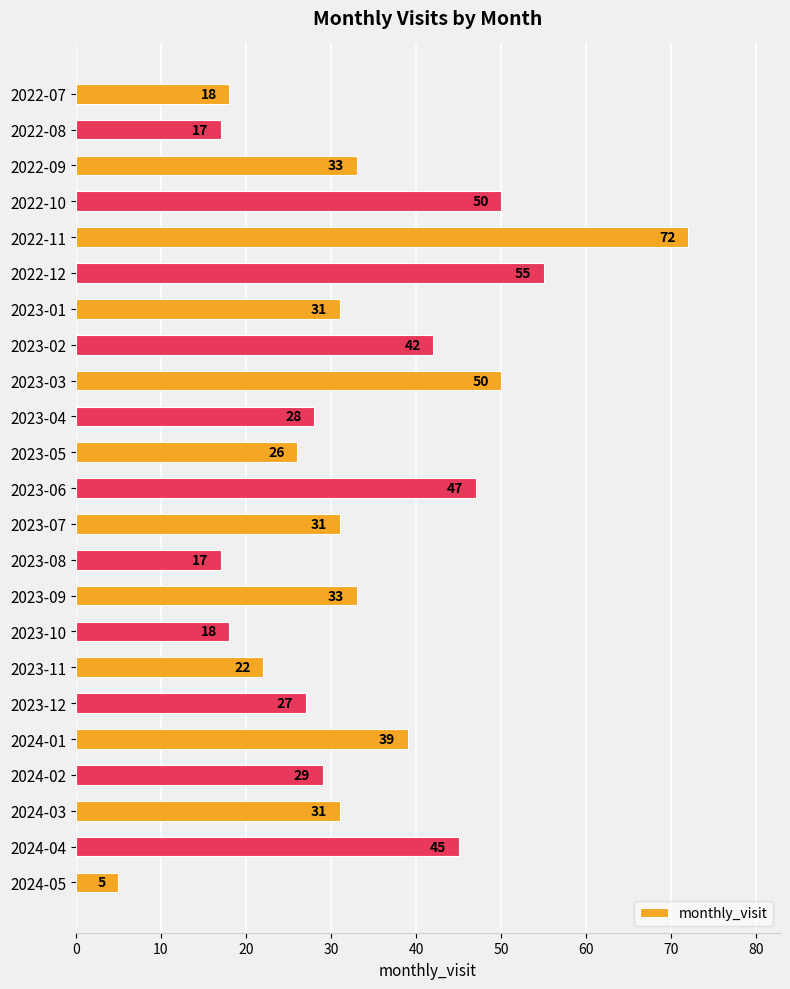

How many categories are shown in the chart?

23